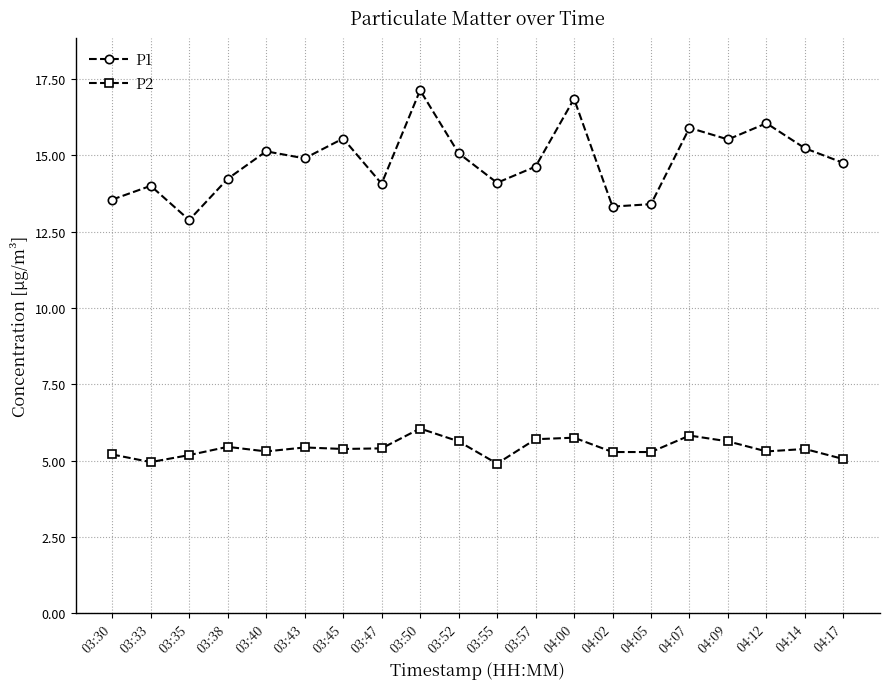

Read the P2 value at 03:52.

5.6